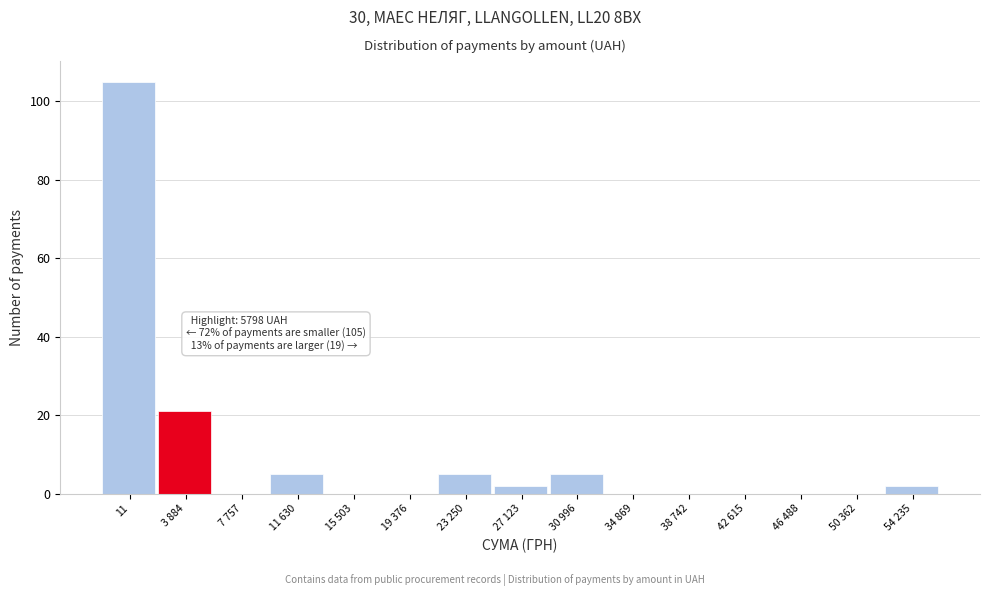

Reading left to right, list all the values displayed in this chart.

11=105	3 884=21	7 757=0	11 630=5	15 503=0	19 376=0	23 250=5	27 123=2	30 996=5	34 869=0	38 742=0	42 615=0	46 488=0	50 362=0	54 235=2